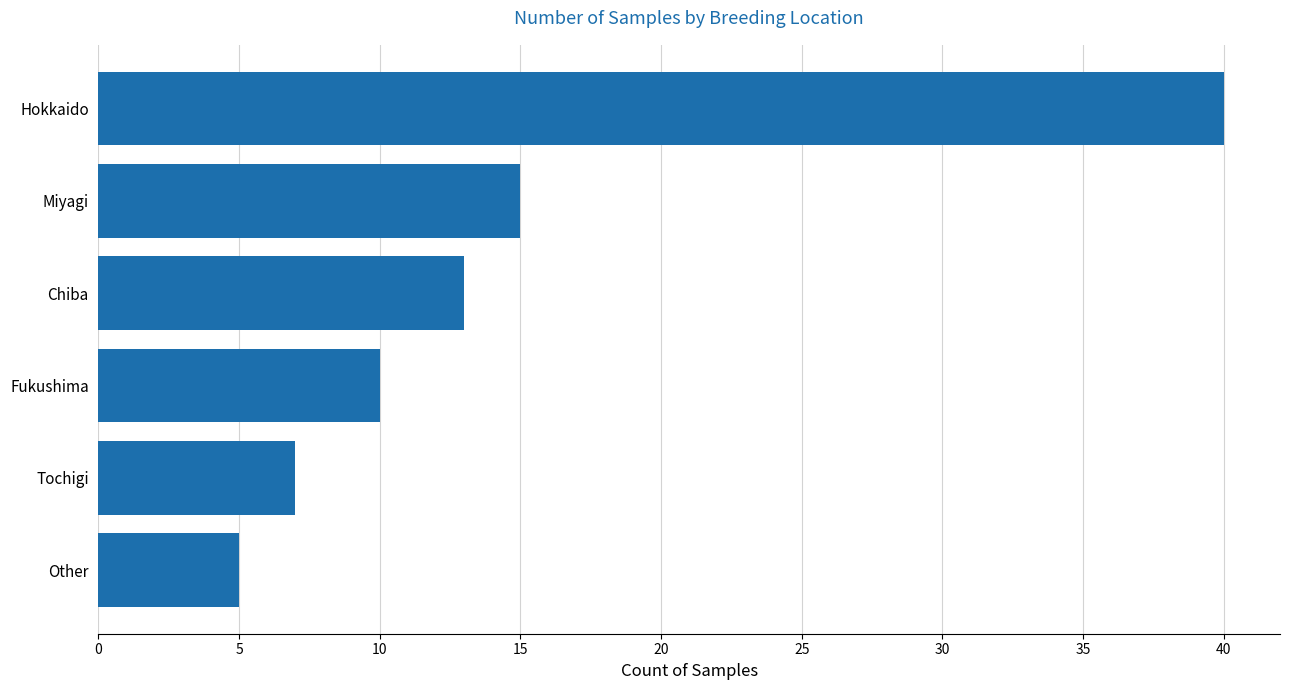

Where is the data nearest to the value 22?

Miyagi